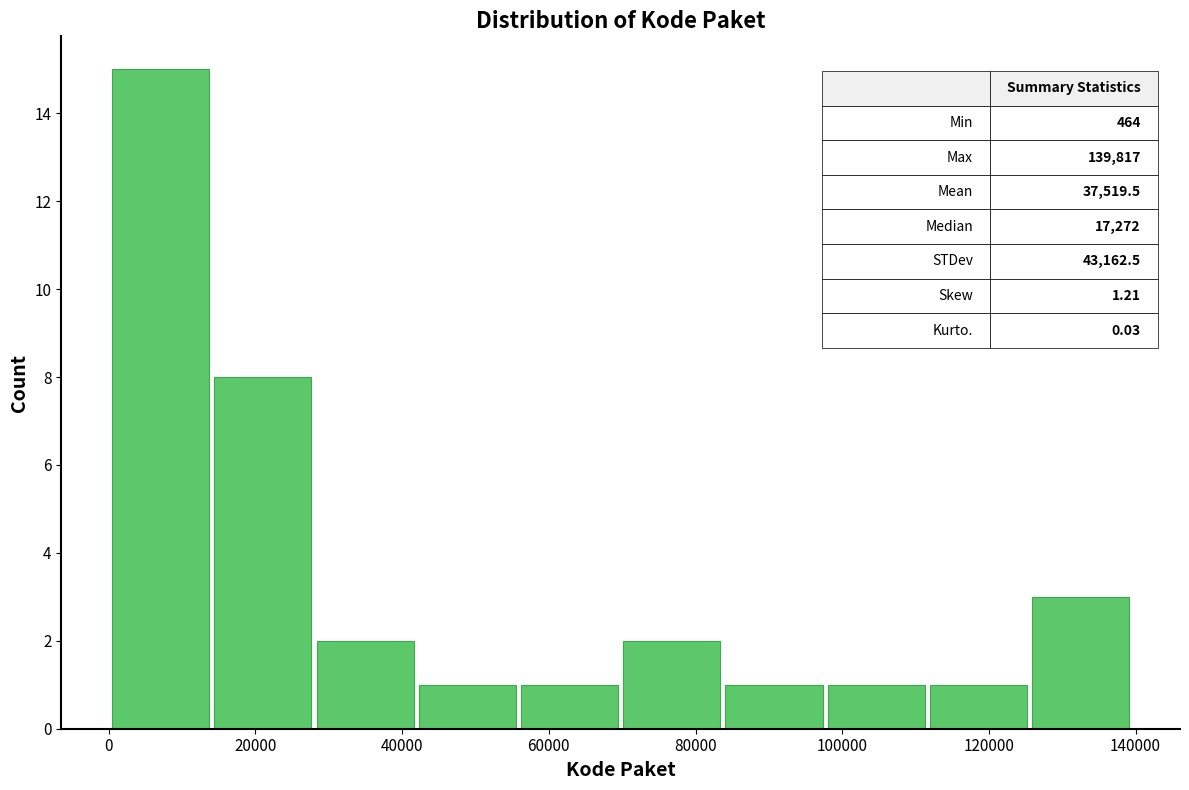

Which range on the x-axis has the tallest bar?

0 to 14000